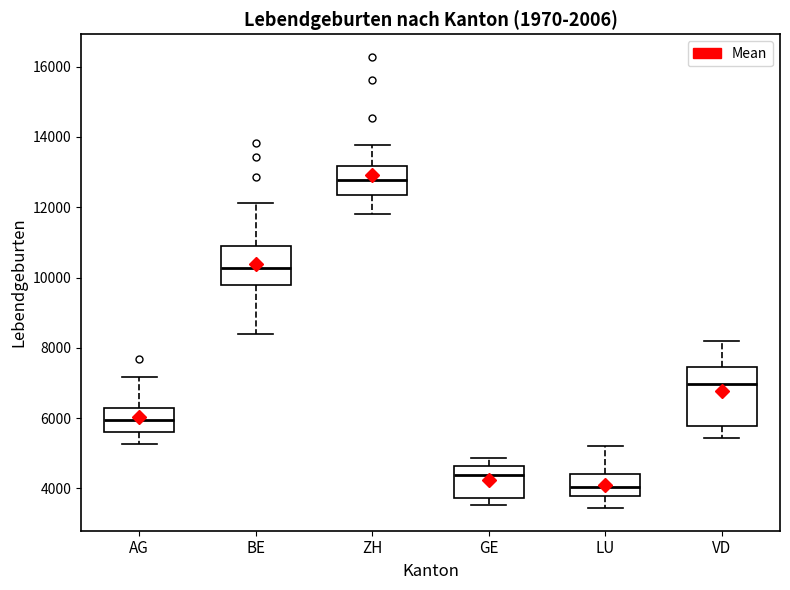

Reading left to right, read every box against the y-axis: the position of its median line, the range the box covers, and the ends of its whiskers. The values are not printed on the chart, so give them approximately, as read against the axis.

AG: median 6000, box 5600 to 6200, whiskers 5200 to 7200
BE: median 10200, box 9800 to 11000, whiskers 8400 to 12200
ZH: median 12800, box 12400 to 13200, whiskers 11800 to 13800
GE: median 4400, box 3800 to 4600, whiskers 3600 to 4800
LU: median 4000, box 3800 to 4400, whiskers 3400 to 5200
VD: median 7000, box 5800 to 7400, whiskers 5400 to 8200